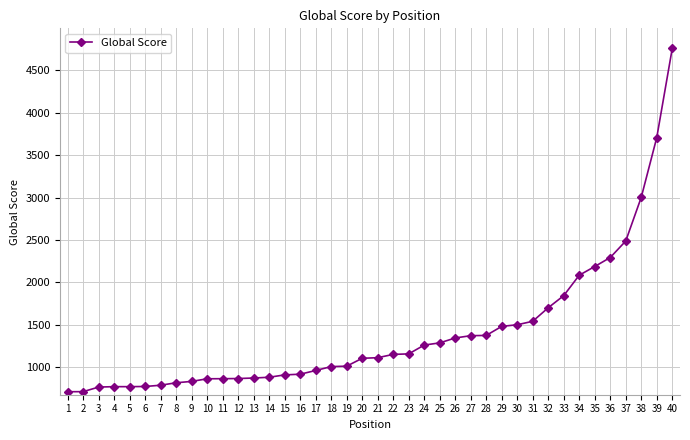

What is the sum of all values?

55703